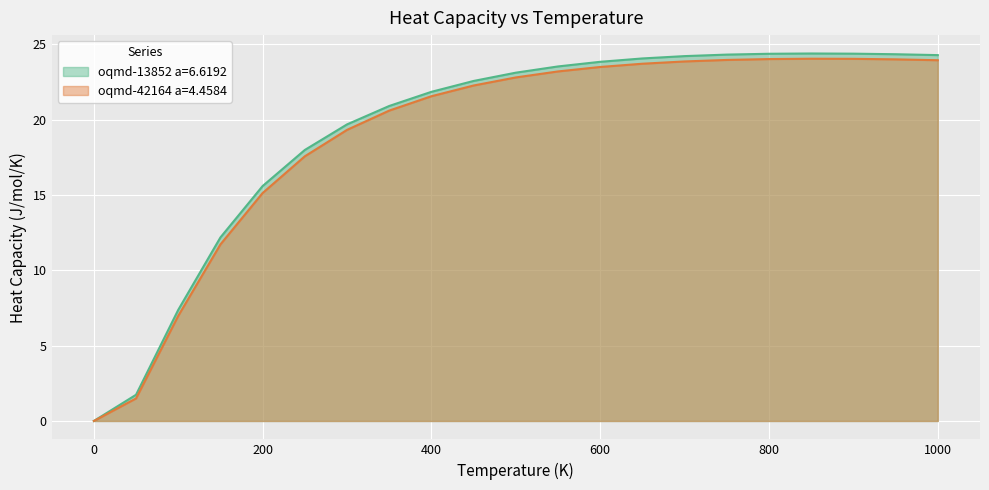

What is the label of the 13th point from the left?

600.0